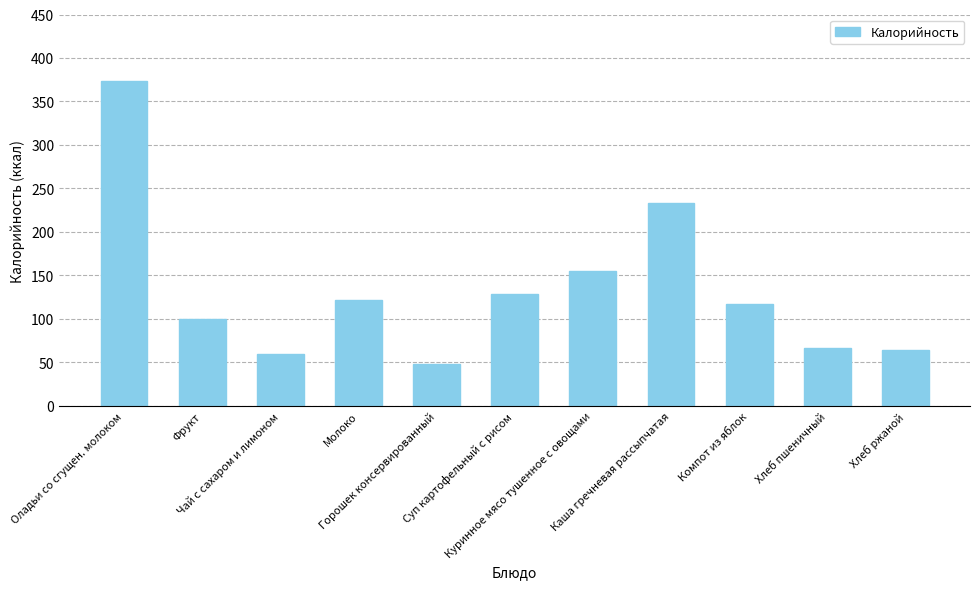

What is the greatest value displayed?

374.0